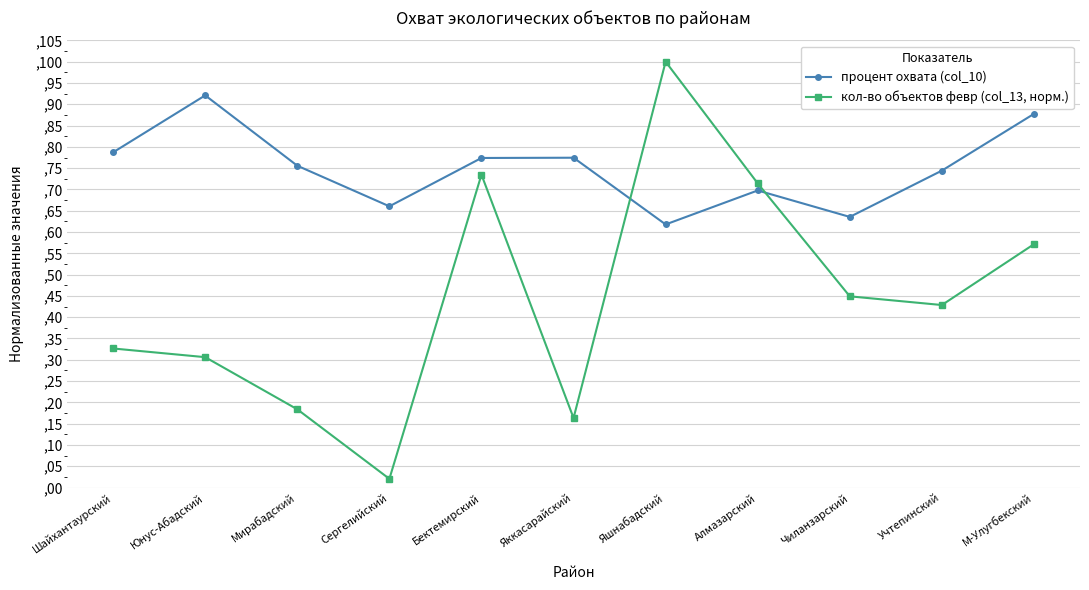

How many процент охвата (col_10) values are between 0 and 1?

11